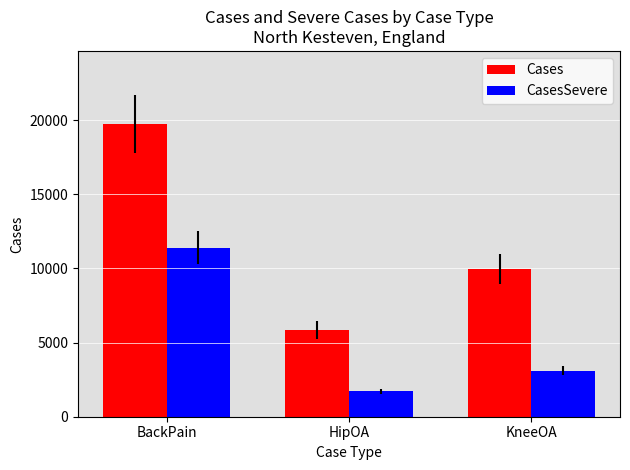

At which category is the sum across all series the highest?

BackPain